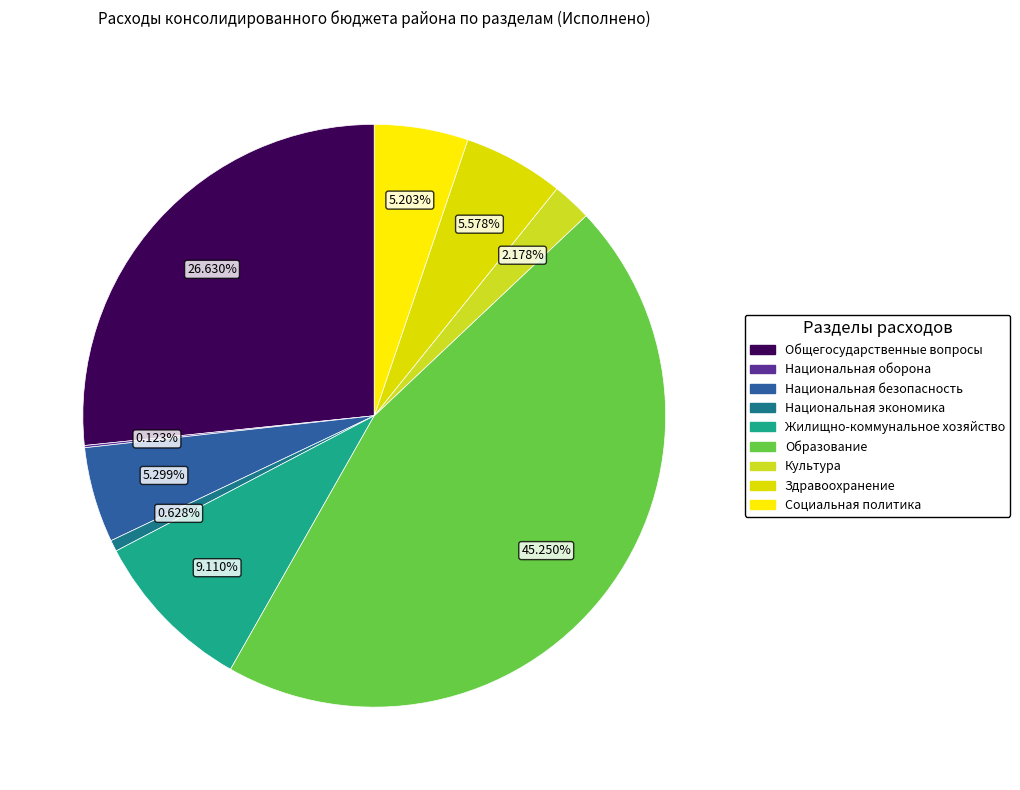

Which category has the biggest portion of the pie?

ОБРАЗОВАНИЕ